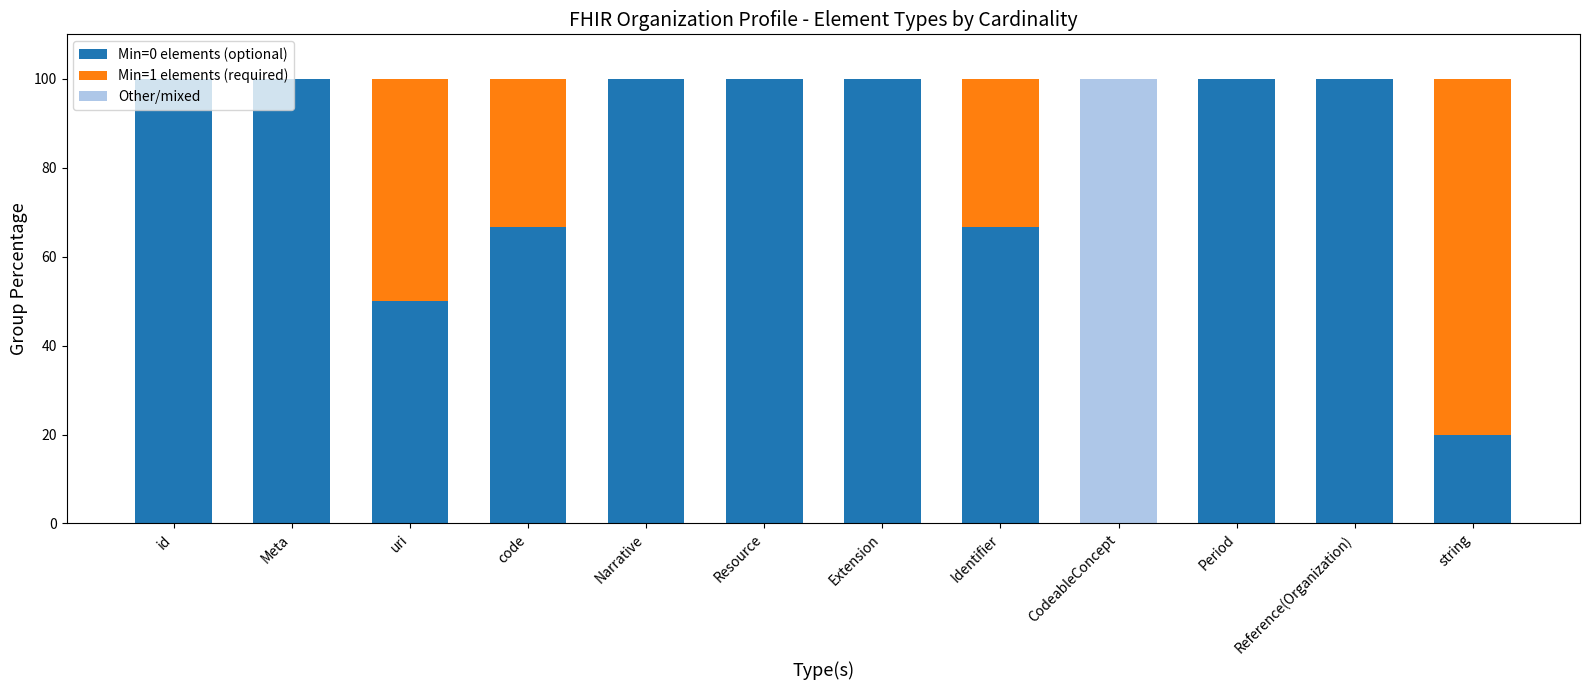

Is it true that Min=0 elements (optional) equals 100.0 at id?

True